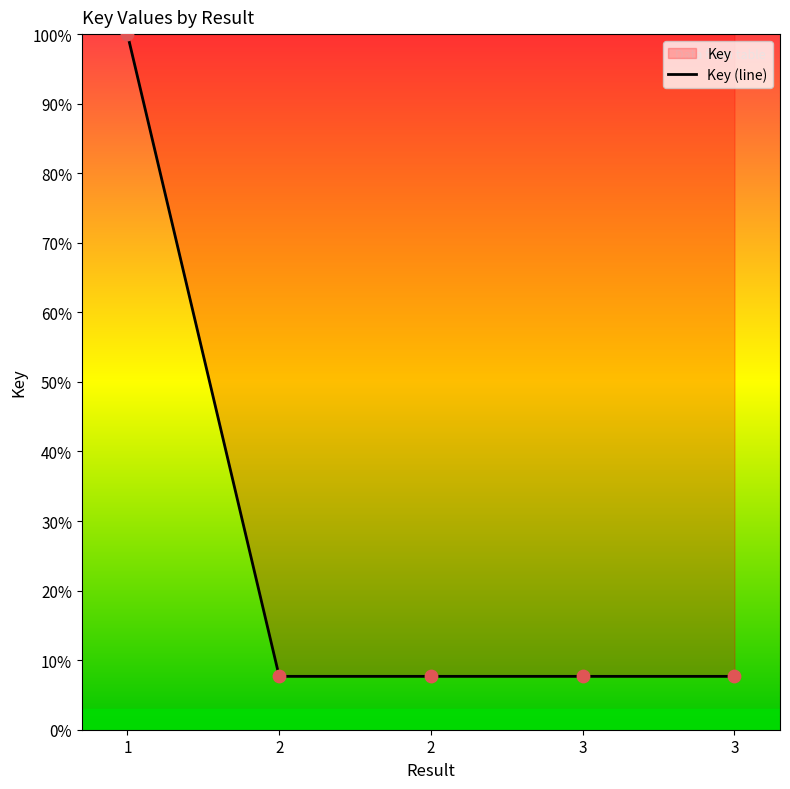

Which has a higher value, 2 or 3?

2